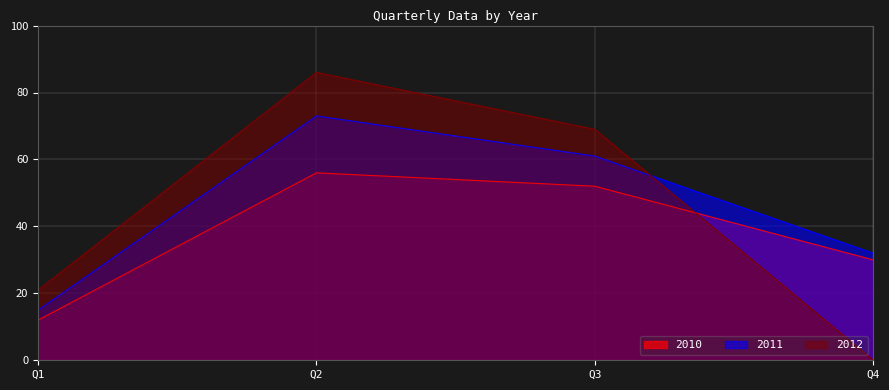

What is the difference between the maximum and minimum values in the 2012 series?

86